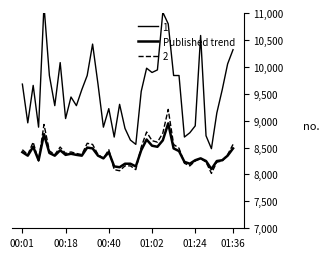

Reading left to right, transcribe all the data shown in this chart.

8415	8350	8515	8265	8750	8400	8350	8450	8365	8385	8365	8350	8500	8485	8350	8300	8415	8150	8135	8200	8200	8150	8450	8650	8535	8515	8635	8950	8485	8435	8235	8200	8265	8300	8250	8100	8250	8265	8350	8485